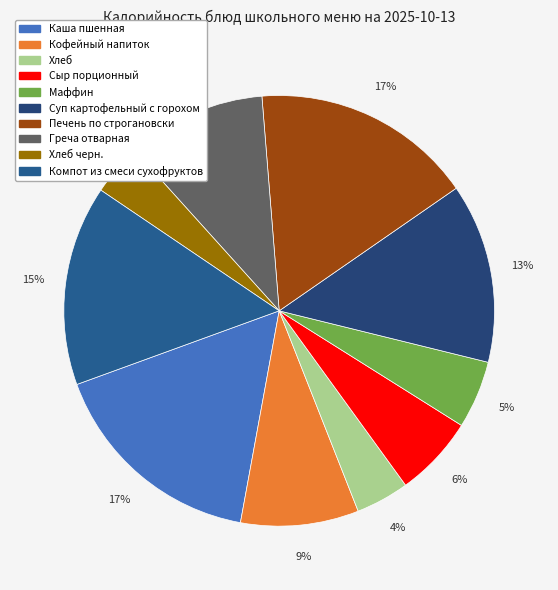

Is it true that Хлеб черн. is 11% of the pie?

False